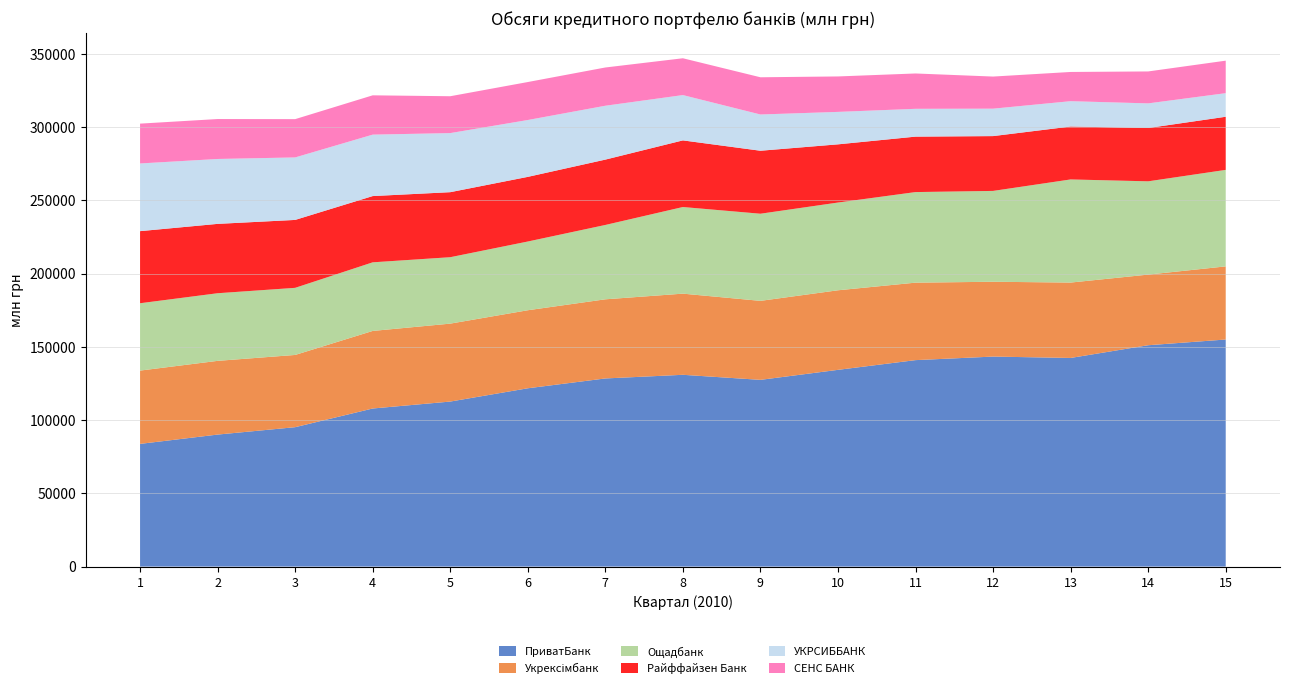

Reading left to right, extract all data points from this chart.

ПриватБанк: 1=83735.3	2=90084.7	3=95130.6	4=107884.2	5=112616.5	6=121679.4	7=128392.4	8=130879.6	9=127433.6	10=134261.6	11=140894.8	12=143312.8	13=142375.3	14=151059.1	15=154962.6
Укрексімбанк: 1=50019.9	2=50311.5	3=49301.9	4=52933.8	5=53182.8	6=53256.7	7=54005.1	8=55384.2	9=53908.2	10=54300.1	11=52870.2	12=51063.9	13=51450.1	14=48203.2	15=49903.9
Ощадбанк: 1=45960.5	2=46150.4	3=45793.1	4=46818.5	5=45332.0	6=46902.0	7=50740.8	8=59118.3	9=59462.9	10=59872.8	11=61812.7	12=61995.3	13=70375.3	14=63657.6	15=65858.8
Райффайзен Банк: 1=49198.2	2=47329.8	3=46350.7	4=45213.3	5=44378.1	6=44117.8	7=44597.5	8=45470.5	9=42983.3	10=39716.5	11=37836.4	12=37408.5	13=36107.9	14=36372.8	15=36251.4
УКРСИББАНК: 1=46189.9	2=44291.9	3=42647.9	4=41932.2	5=40317.9	6=38800.1	7=36762.3	8=30920.5	9=24733.7	10=22146.3	11=18985.1	12=18720.8	13=17299.5	14=16813.7	15=16099.0
СЕНС БАНК: 1=27184.8	2=27254.7	3=26125.8	4=26821.9	5=25159.2	6=25917.0	7=26103.2	8=25123.4	9=25397.4	10=24193.6	11=24117.5	12=21909.2	13=19940.5	14=21796.6	15=22182.7